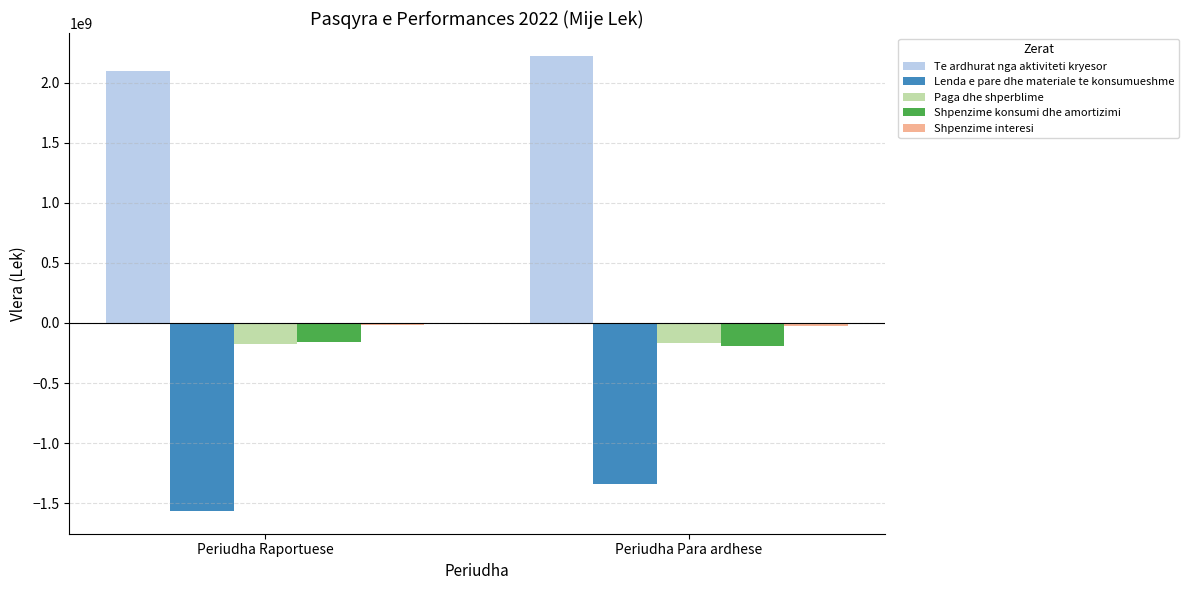

At which category is the sum across all series the highest?

Periudha Para ardhese